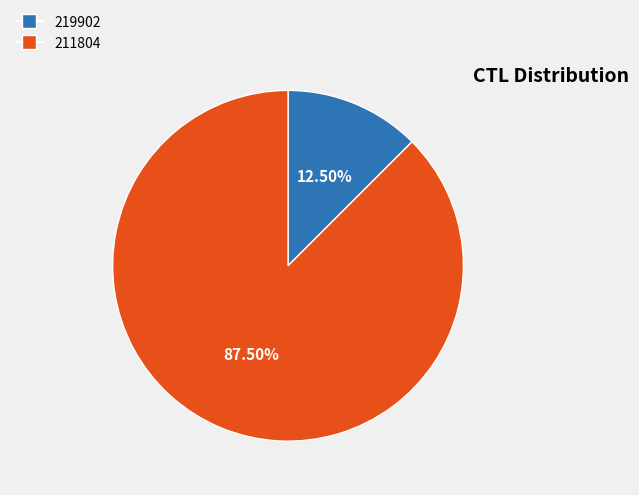

Count the number of slices in the pie.

2